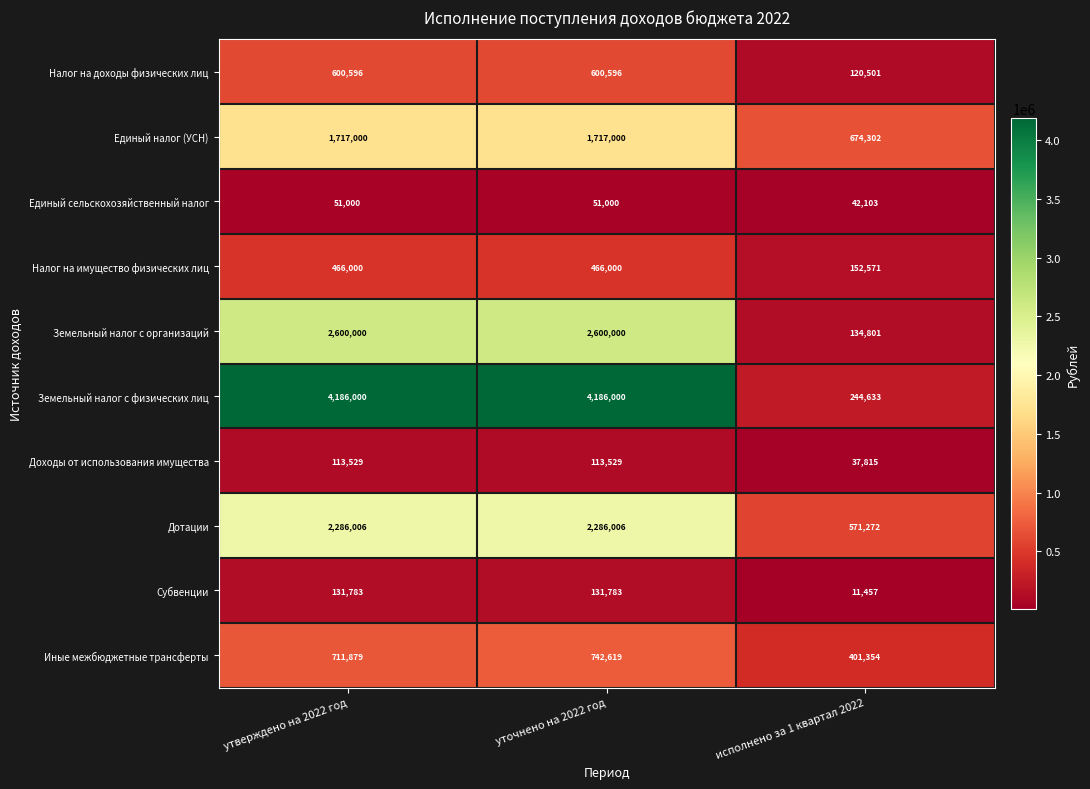

Which series has the largest total across all categories?

Земельный налог с физических лиц